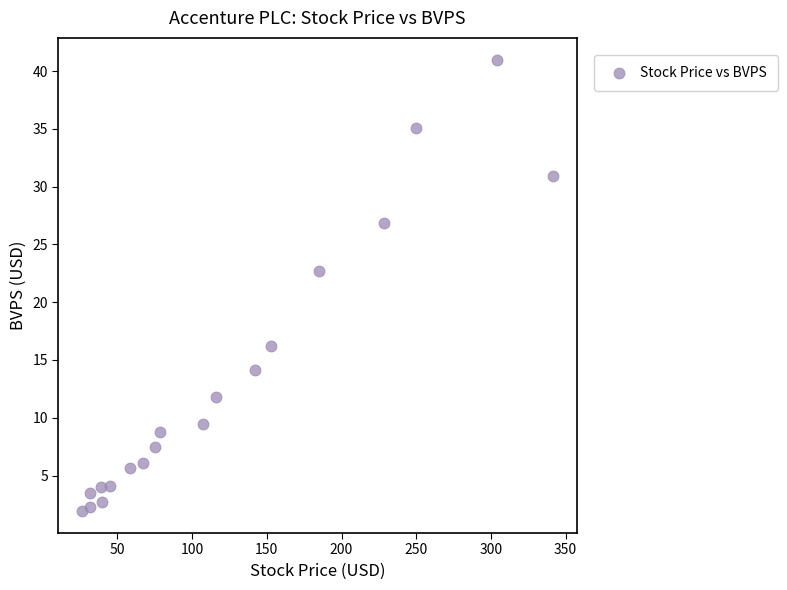

What is the range of X values (max minus min)?

315.5